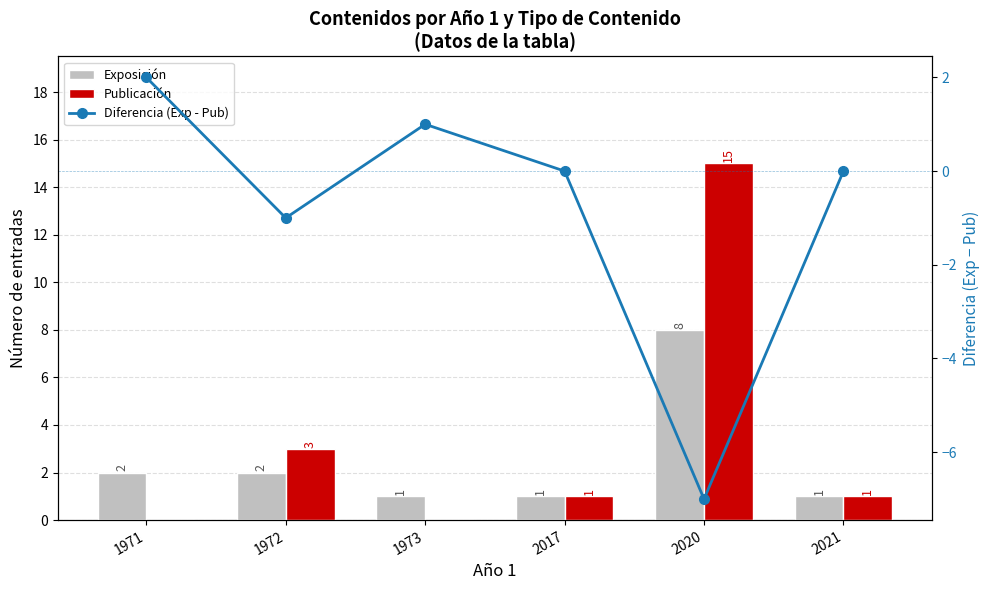

Does the chart contain stacked bars?

No